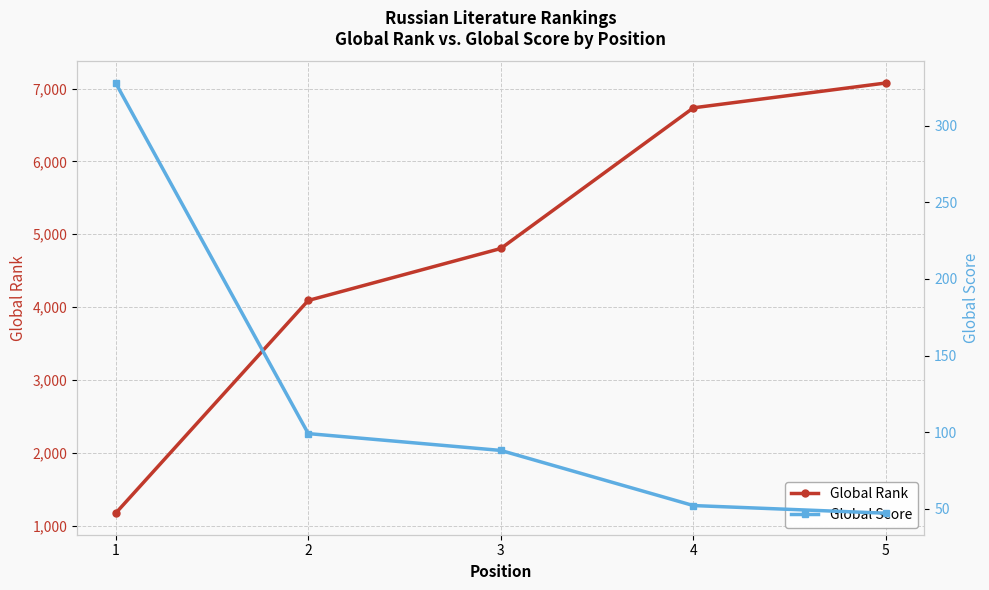

Is the value of Global Rank at 4 greater than the value of Global Score at 4?

Yes